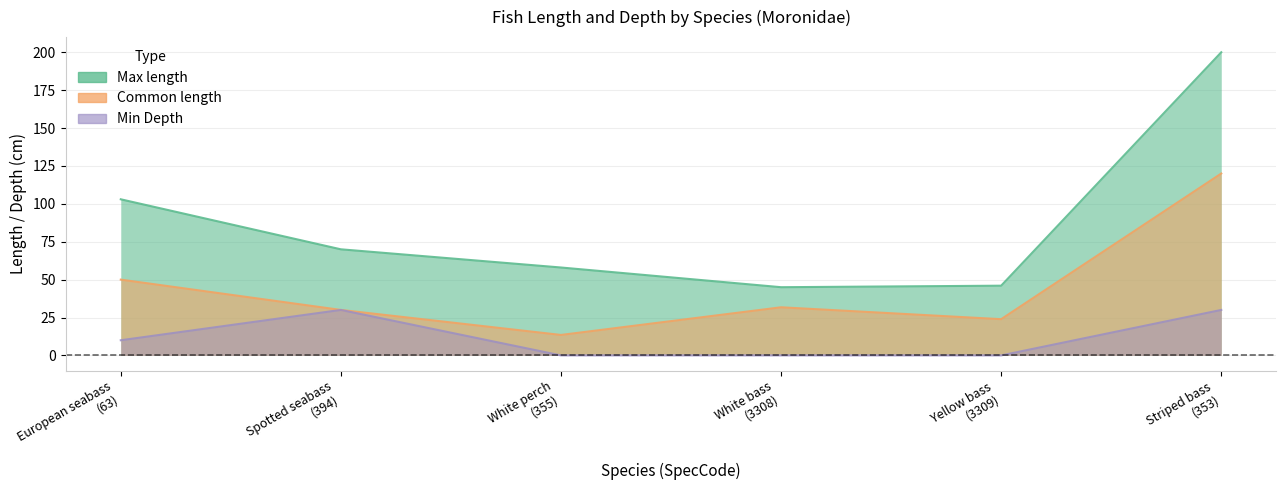

The Common length series shows 23.9 at Yellow bass
(3309). True or false?

True